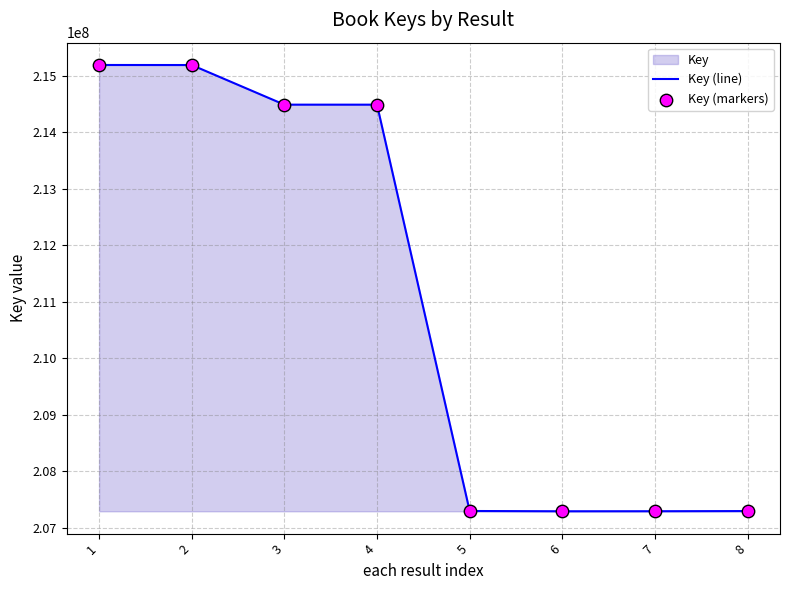

Which series contains the lowest Y value?

Key (line)